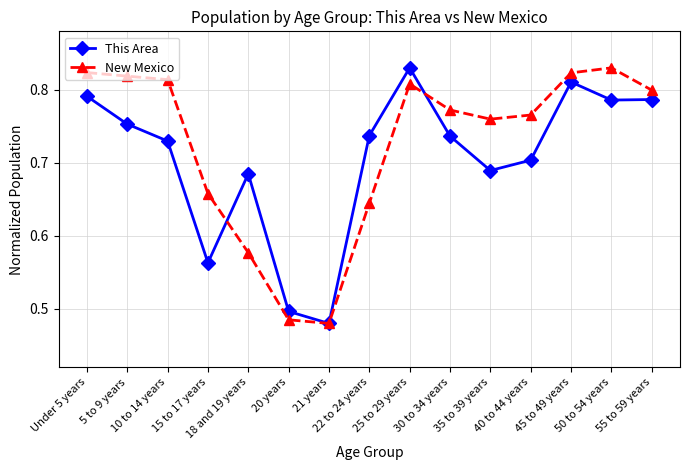

Count the This Area values in the range 0 to 1.

15